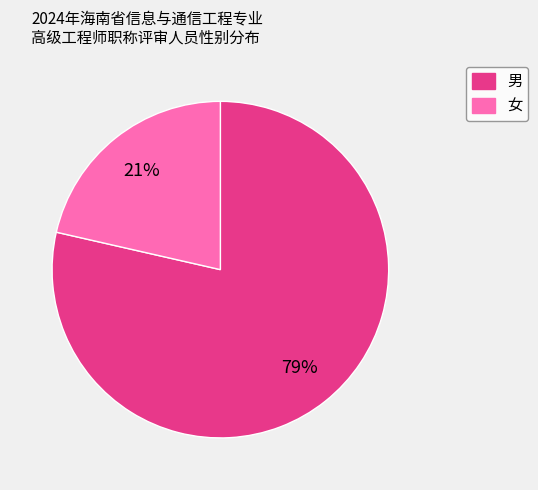

Is there any slice that represents more than half of the pie?

Yes